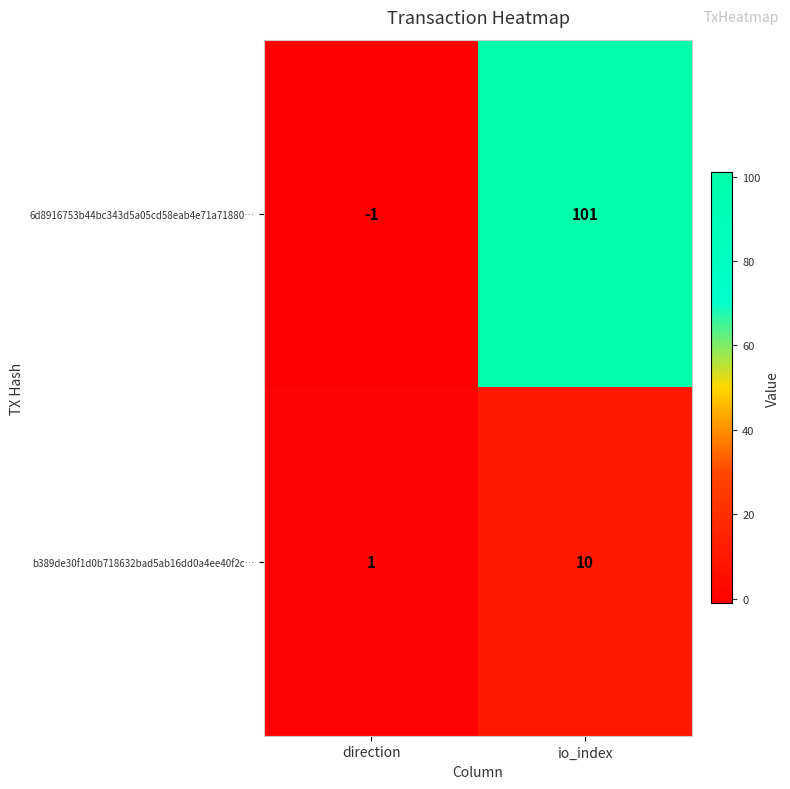

True or false: b389de30f1d0b718632bad5ab16dd0a4ee40f2c… has a value of 1 at direction.

True